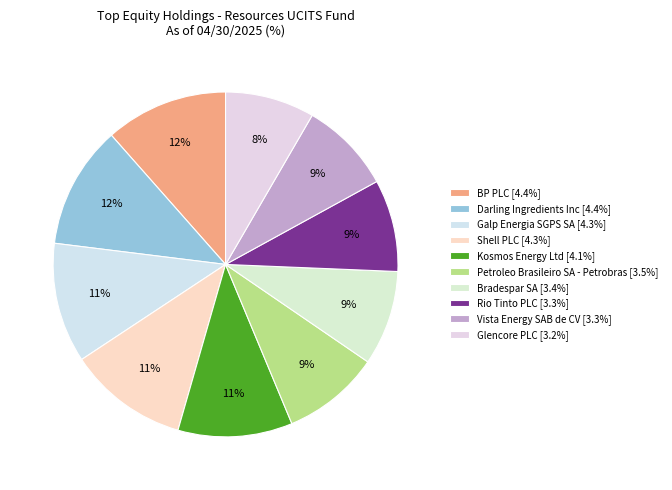

To the nearest percent, what is the average slice percentage?

10%